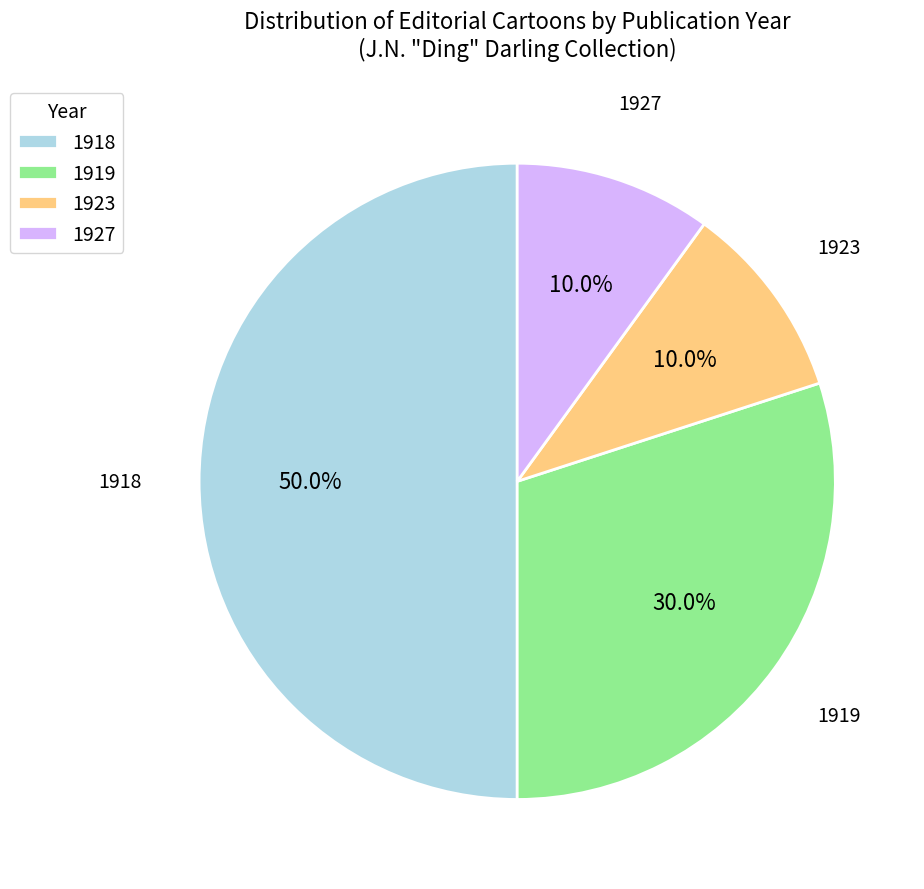

Do 1919 and 1923 together represent more than half of the pie?

No